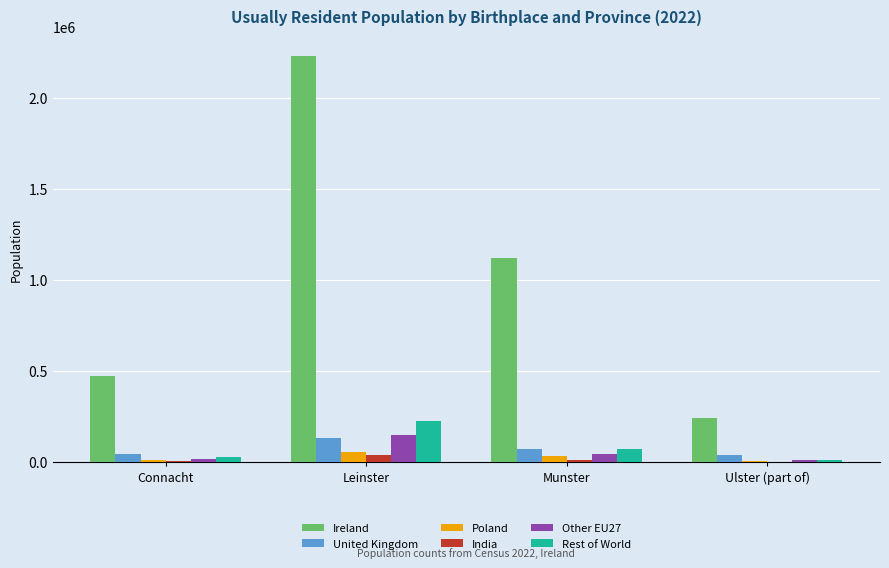

The Rest of World series shows 11244 at Ulster (part of). True or false?

True